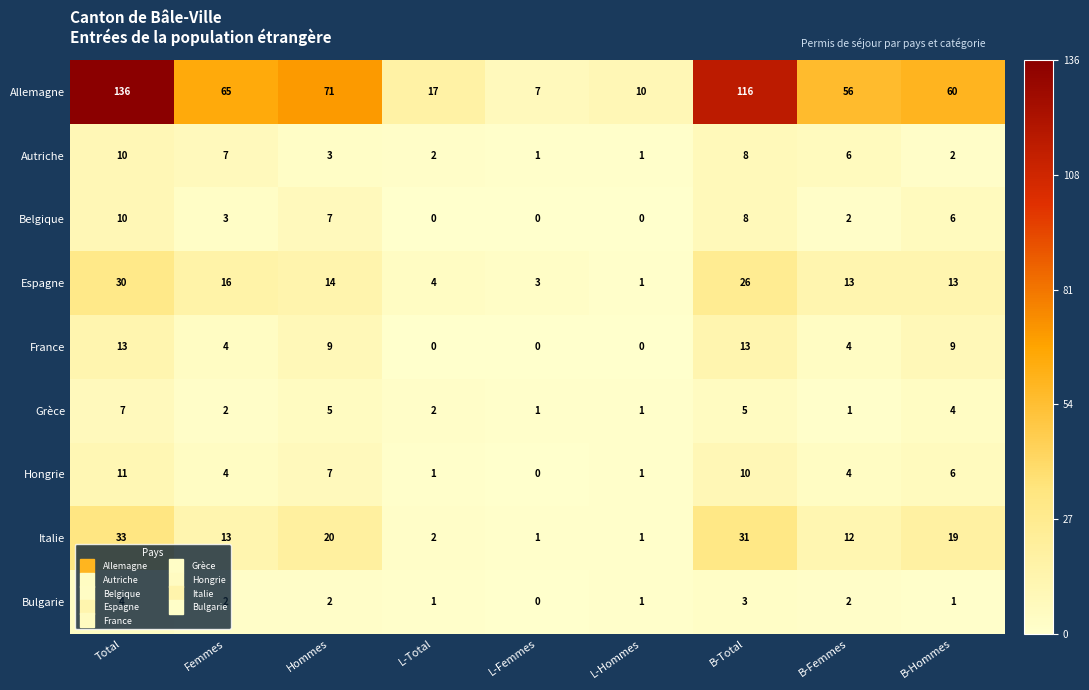

True or false: Grèce has a value of 5 at Total.

False